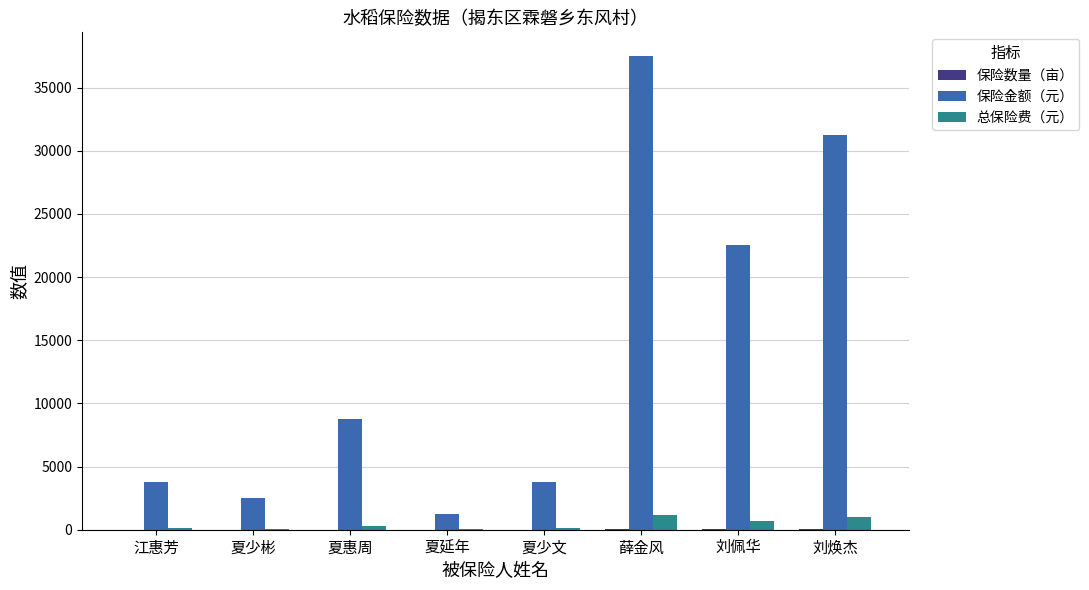

What is the sum of all 保险金额（元） values?

111250